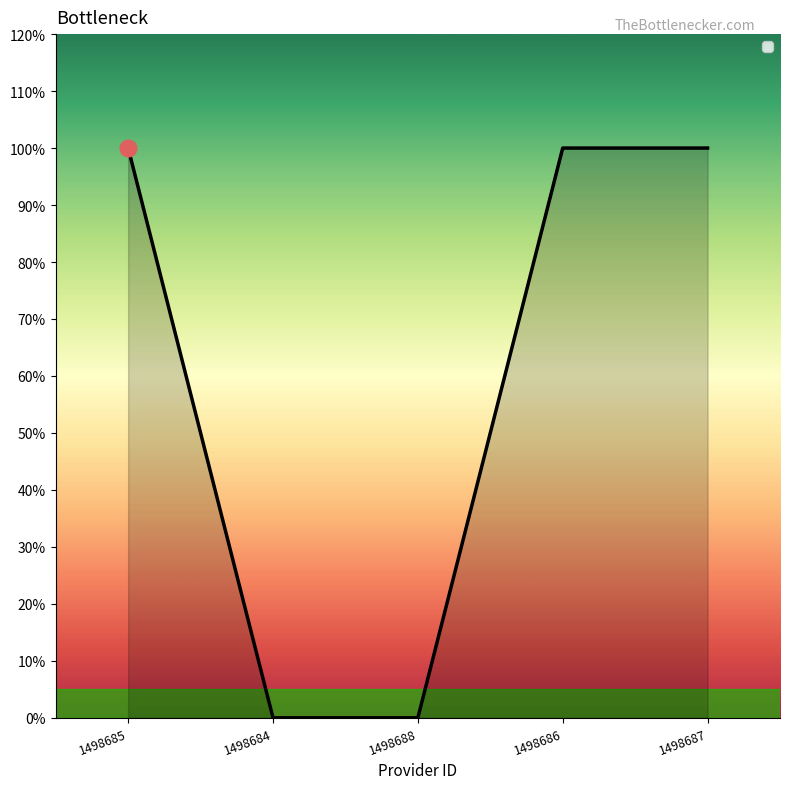

Is this an area chart (filled region under the line)?

Yes